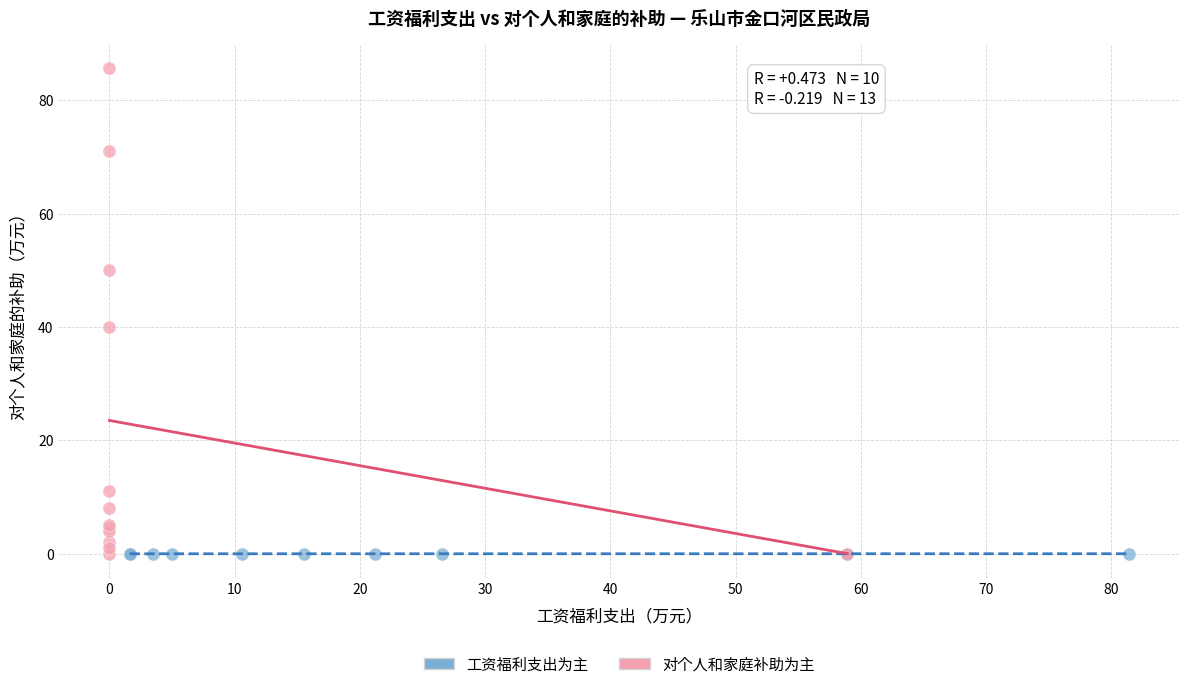

What are all the series names shown in the legend?

工资福利支出为主, 对个人和家庭补助为主